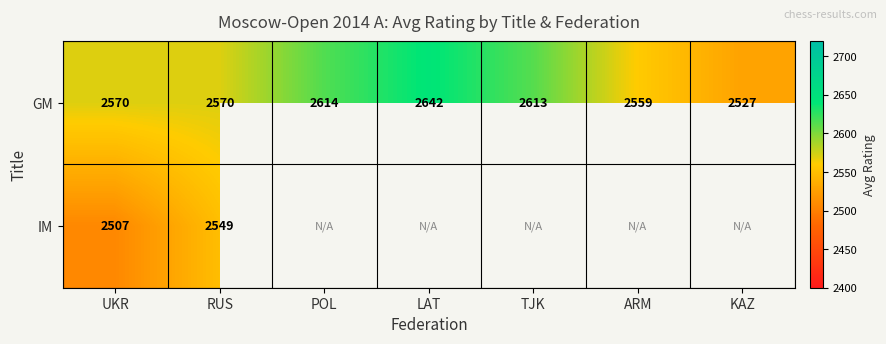

Count the number of categories in the chart.

7